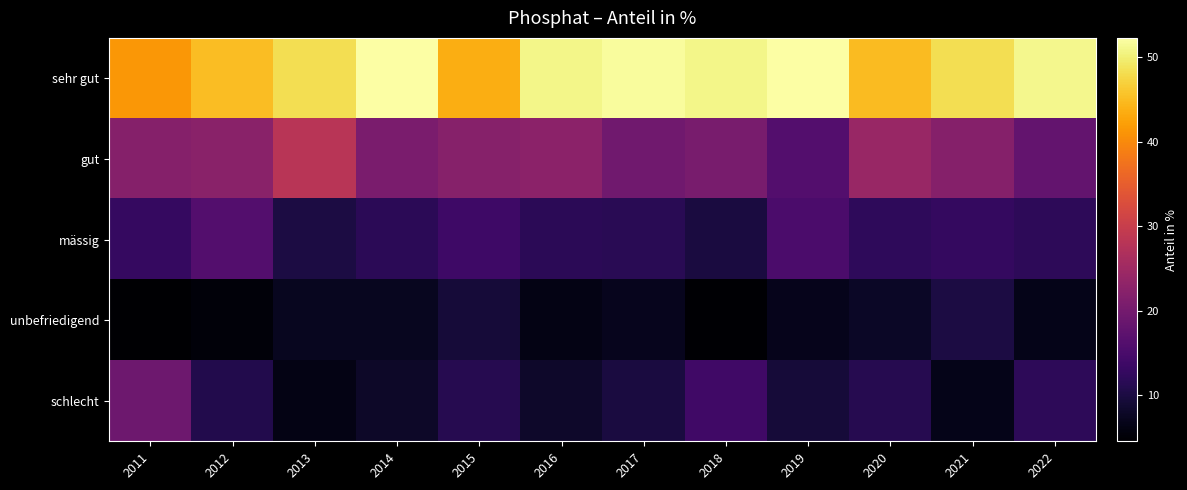

Rank the series at 2017 from lowest to highest value.

unbefriedigend, schlecht, mässig, gut, sehr gut